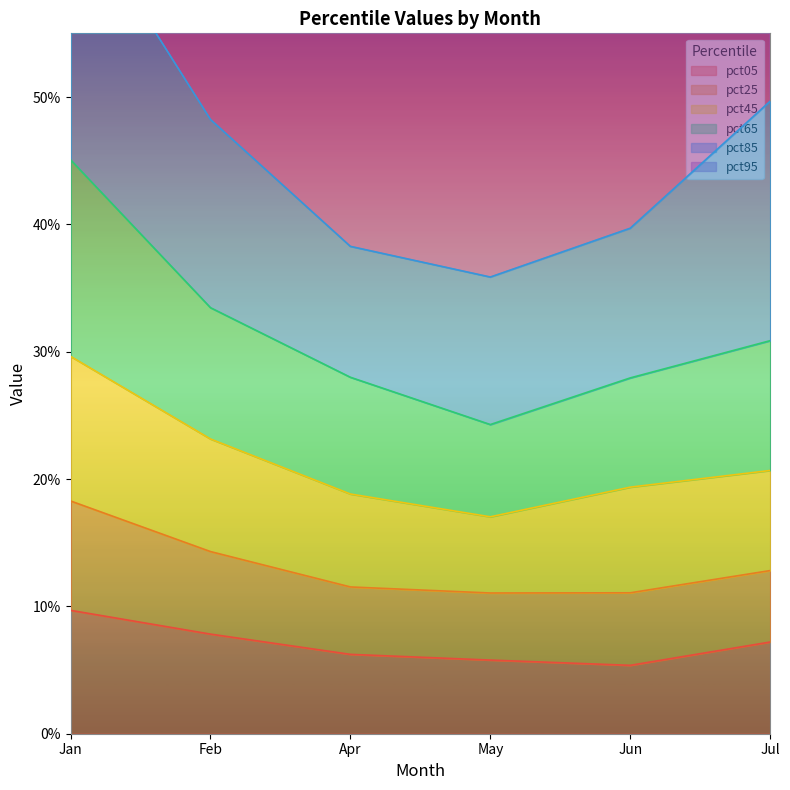

True or false: pct05 and pct25 intersect in this chart.

False